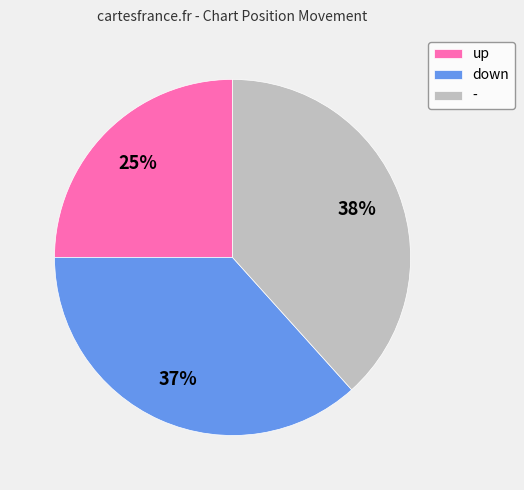

What is the ratio of the value at - to the value at up?

1.5